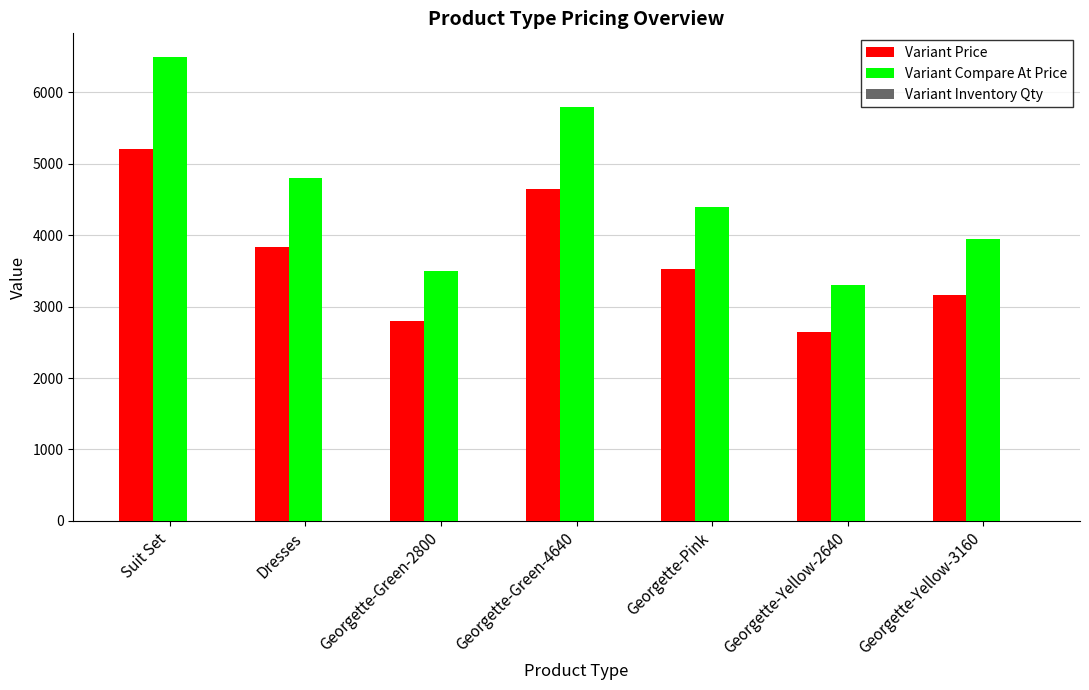

What is the highest value of the Variant Compare At Price series?

6500.0